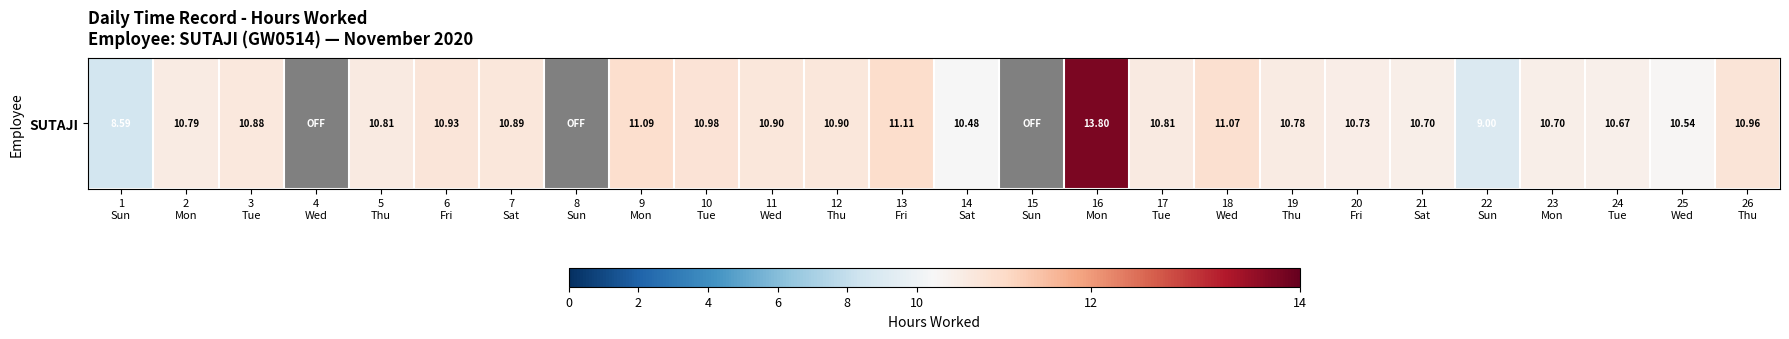

Where is the data nearest to the value 6?

1
Sun